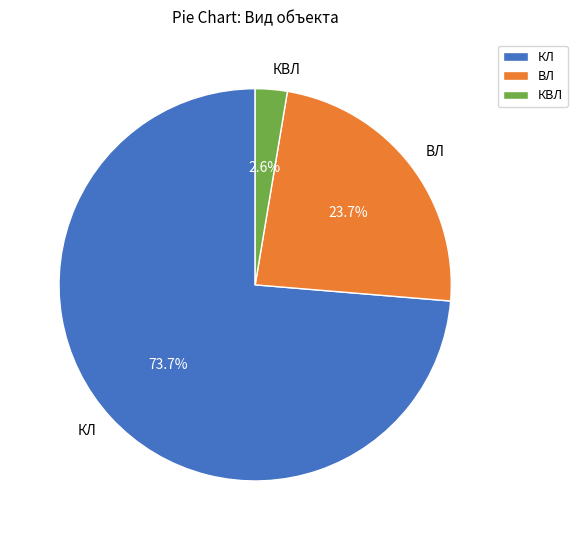

Is it true that КЛ is 74% of the pie?

True